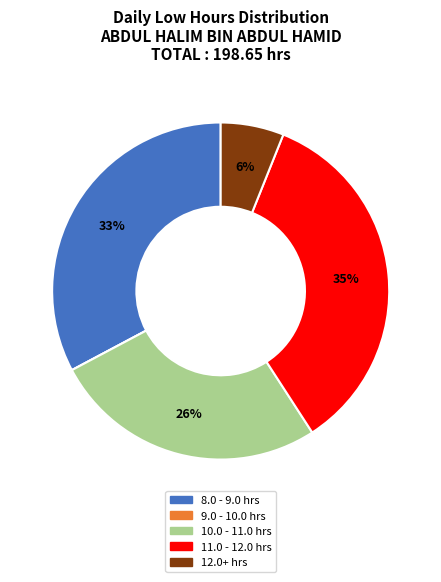

Is there any slice that represents more than half of the pie?

No